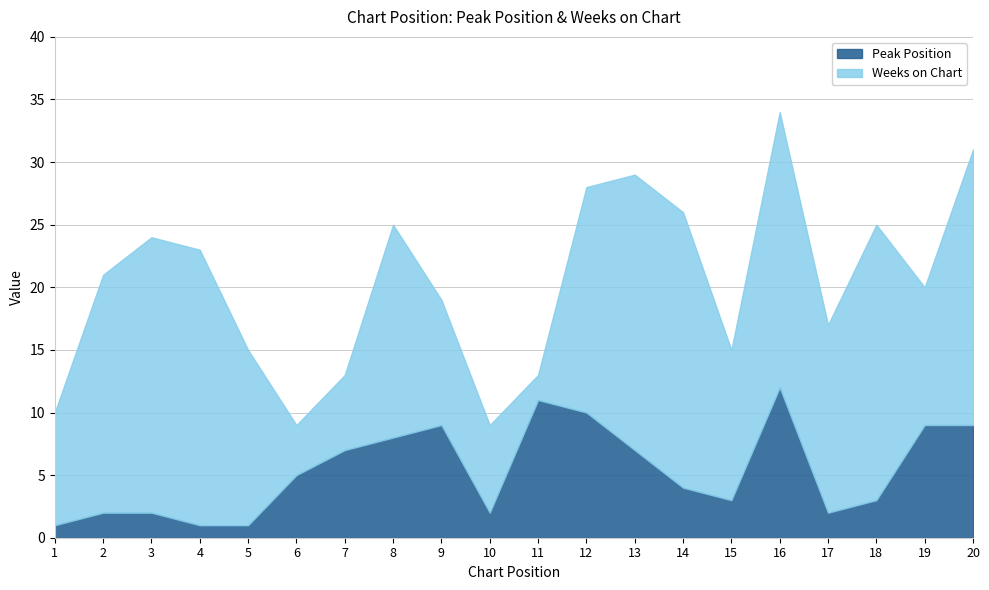

Reading left to right, what are all the values shown in this chart?

Peak Position: 1=1	2=2	3=2	4=1	5=1	6=5	7=7	8=8	9=9	10=2	11=11	12=10	13=7	14=4	15=3	16=12	17=2	18=3	19=9	20=9
Weeks on Chart: 1=9	2=19	3=22	4=22	5=14	6=4	7=6	8=17	9=10	10=7	11=2	12=18	13=22	14=22	15=12	16=22	17=15	18=22	19=11	20=22